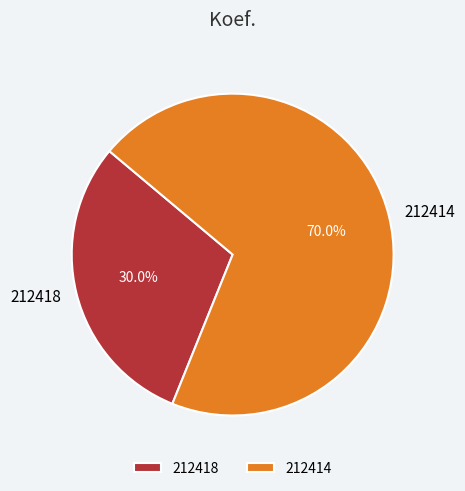

What is the ratio of the value at 212418 to the value at 212414?

0.4